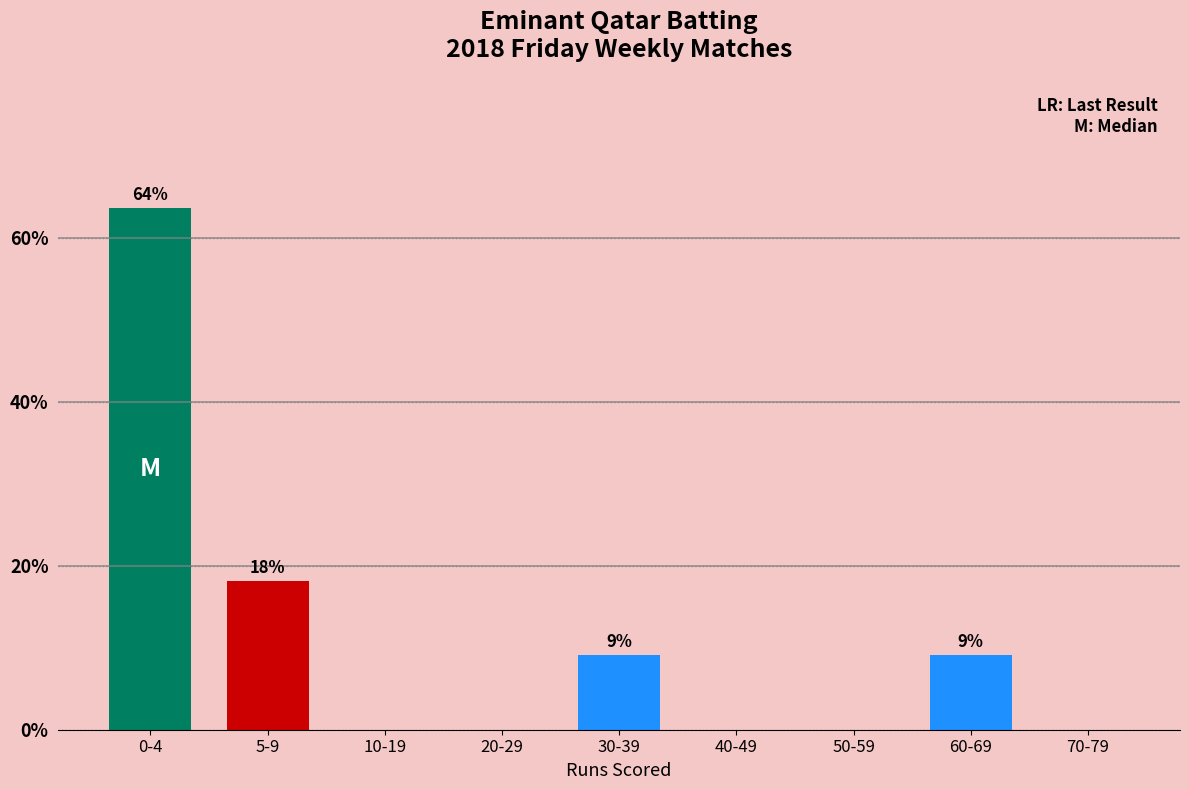

Reading left to right, extract all data points from this chart.

0-4=63.6	5-9=18.2	10-19=0.0	20-29=0.0	30-39=9.1	40-49=0.0	50-59=0.0	60-69=9.1	70-79=0.0